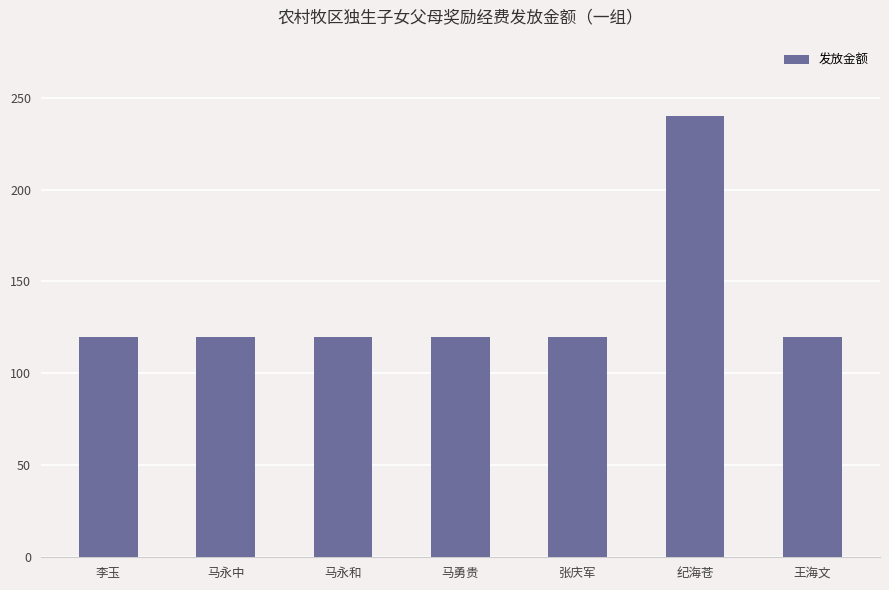

What is the average value?

137